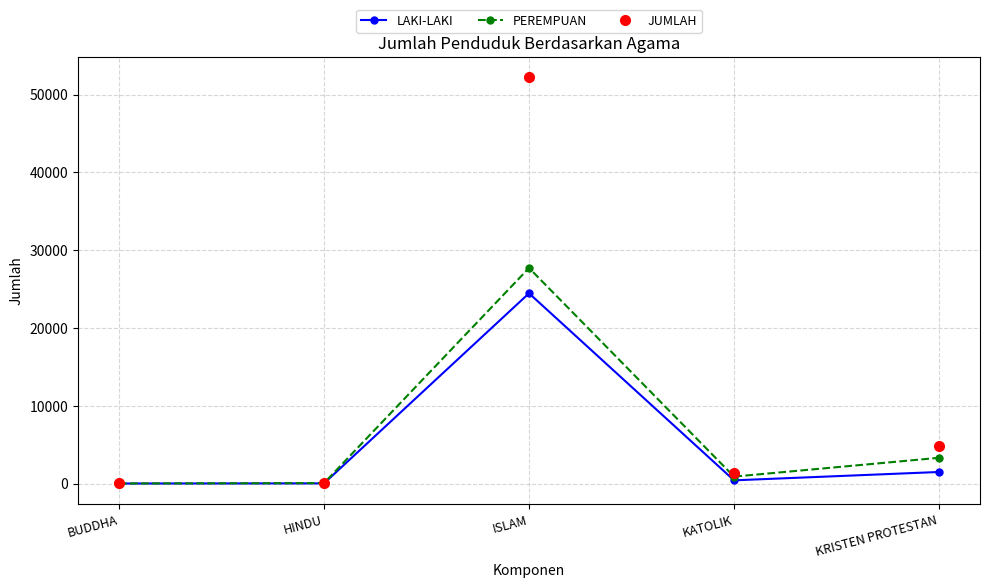

The value of LAKI-LAKI at KATOLIK is 444. True or false?

True